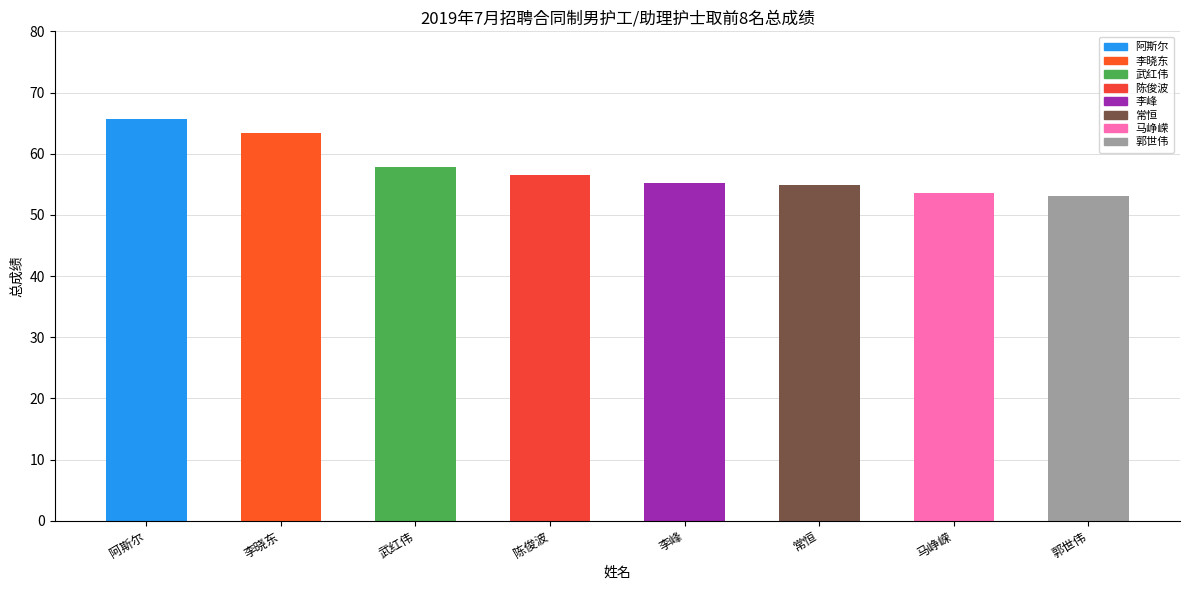

The chart shows a value of 14.5 at 阿斯尔. True or false?

False